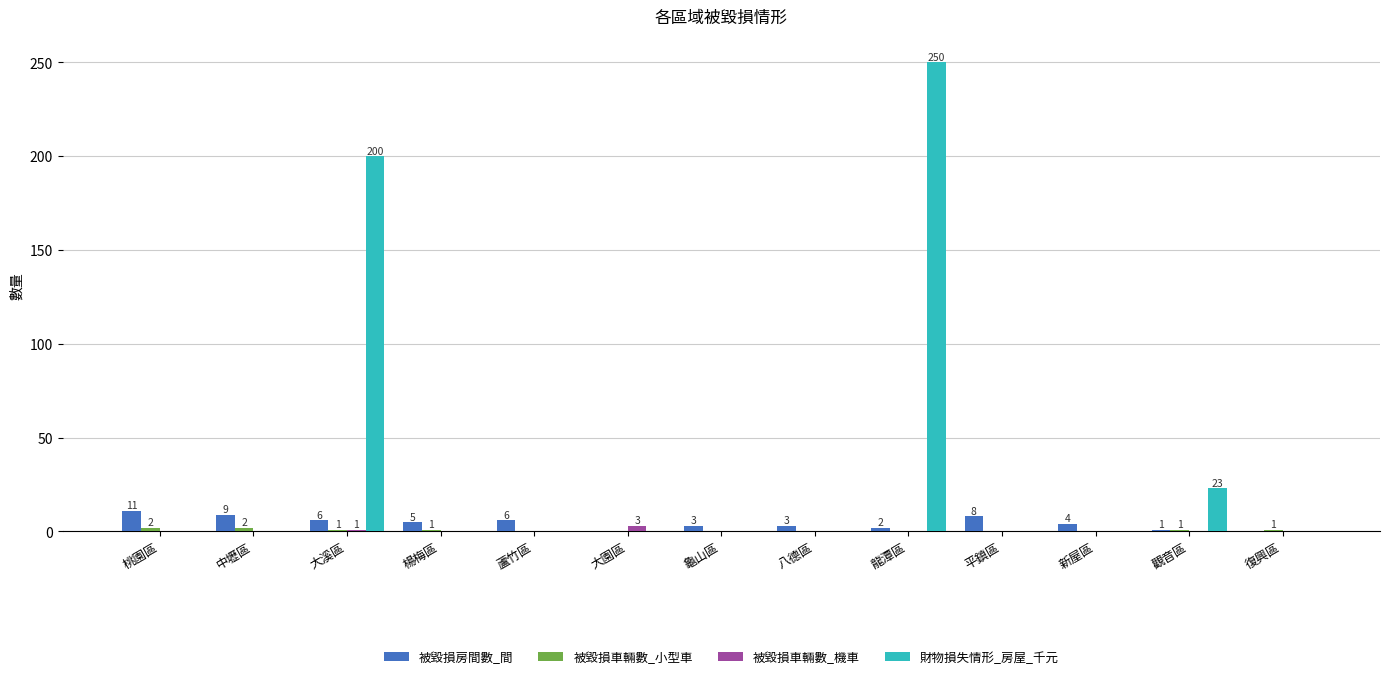

How many groups of bars are there?

13